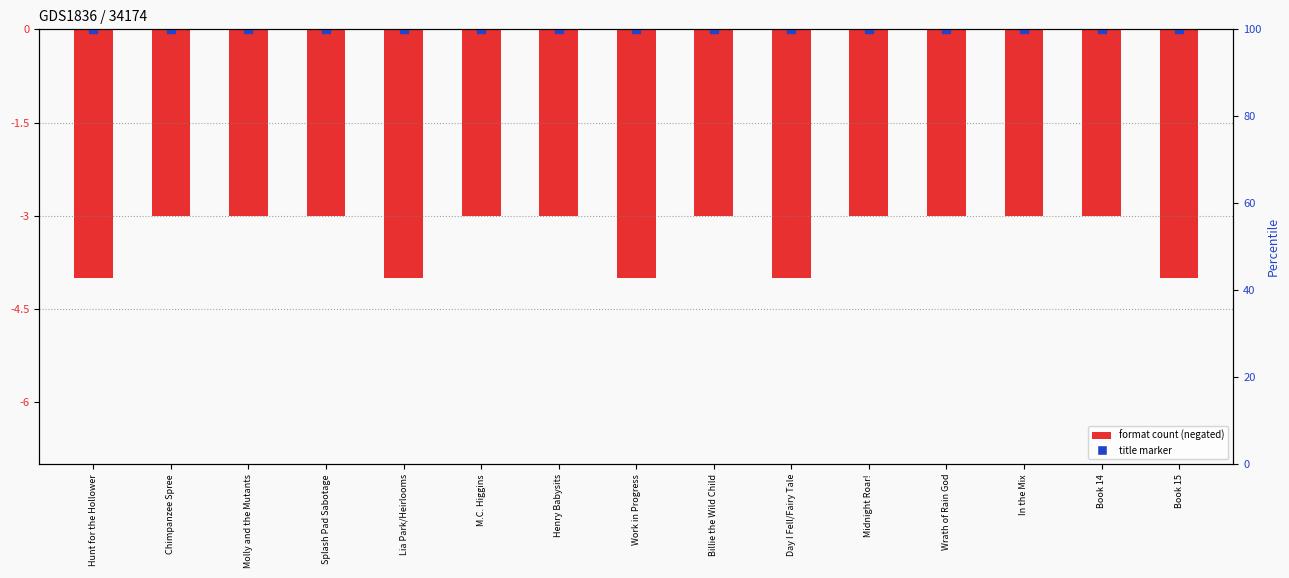

At which category is the sum across all series the highest?

Chimpanzee Spree